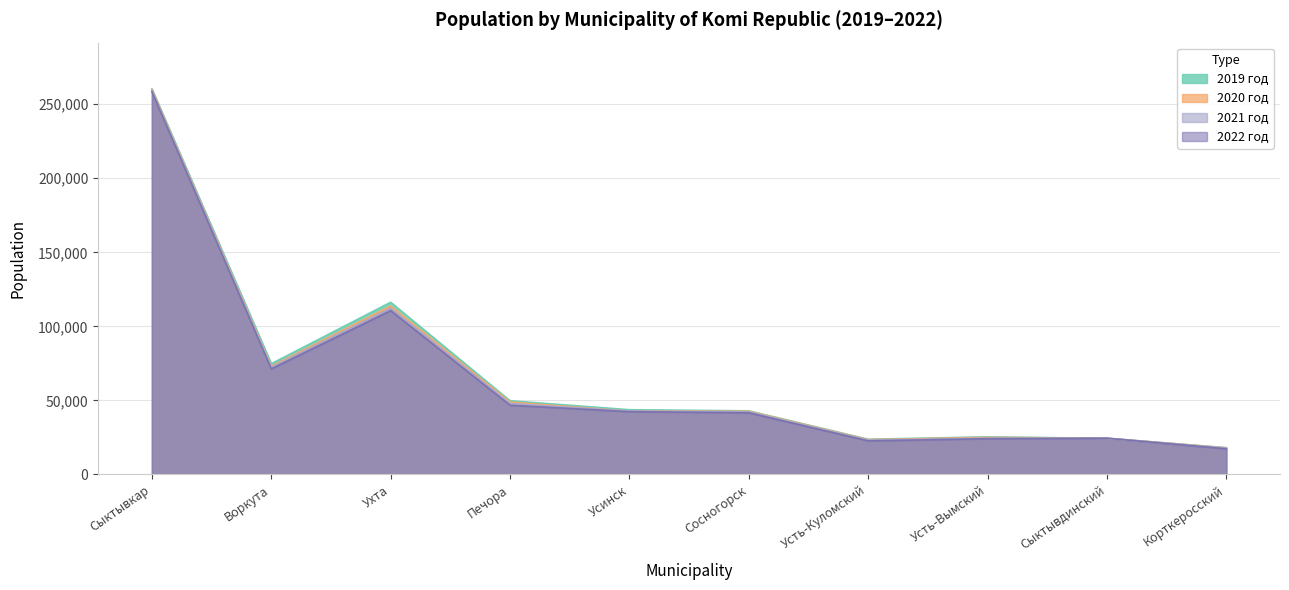

True or false: 2022 год and 2021 год cross at least once.

False